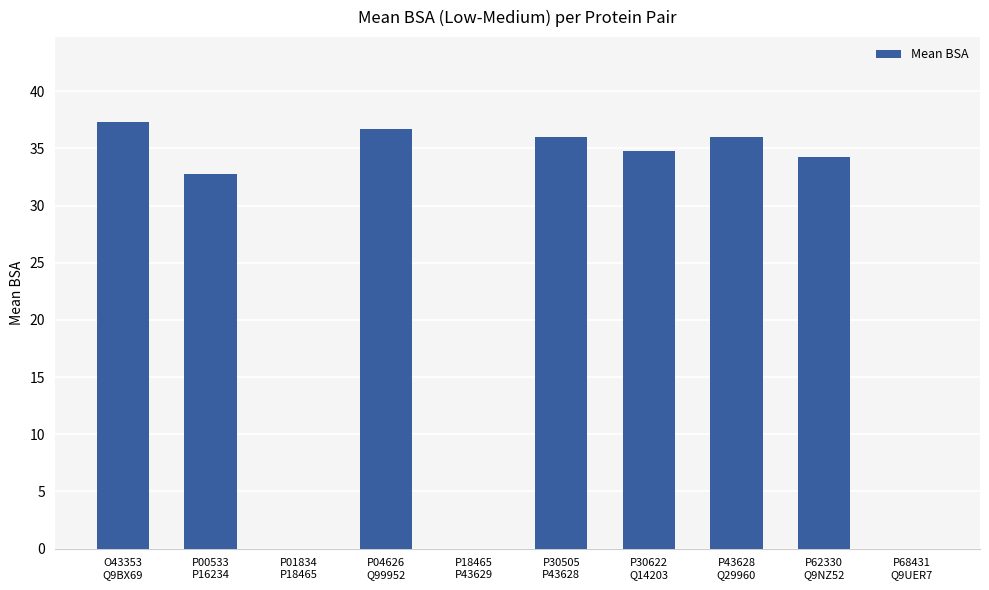

What is the maximum value shown in the chart?

37.3